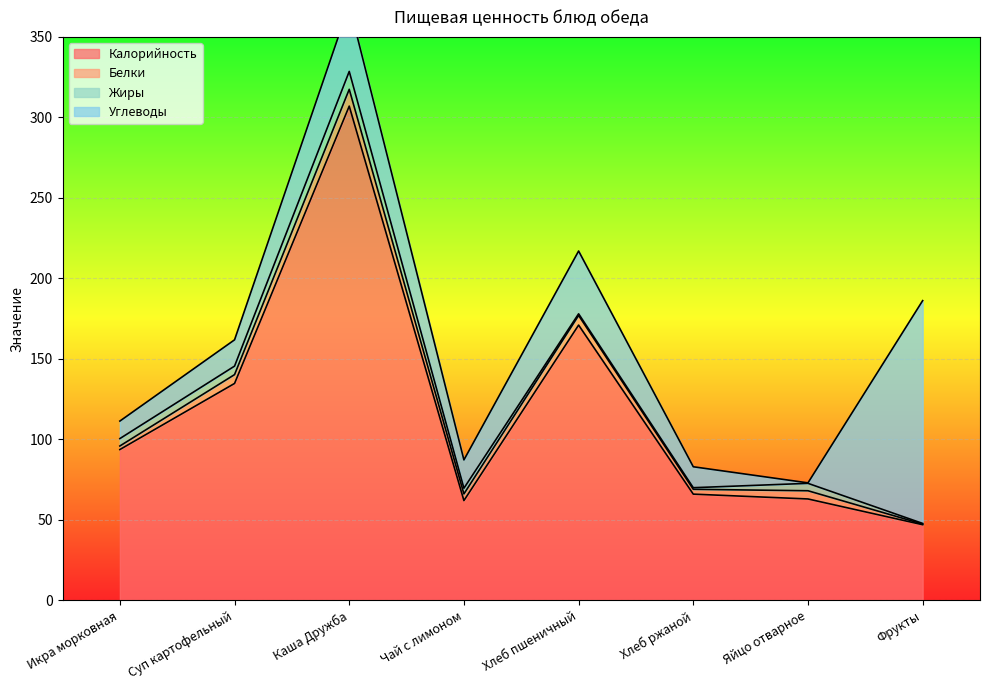

Where does the Жиры series first go above 4?

Икра морковная